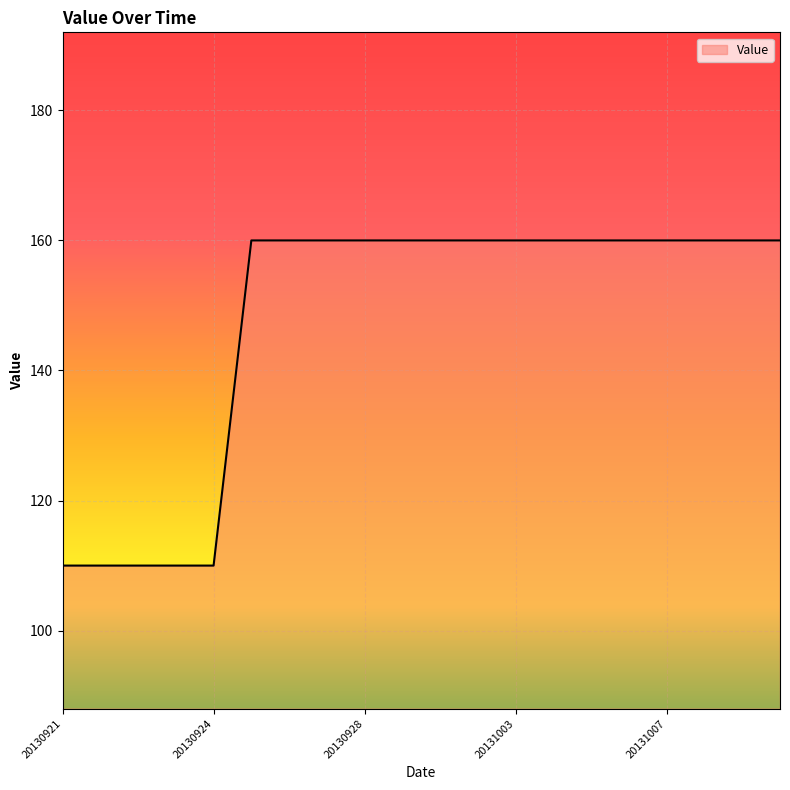

Reading left to right, transcribe all the data shown in this chart.

110	110	110	110	110	160	160	160	160	160	160	160	160	160	160	160	160	160	160	160